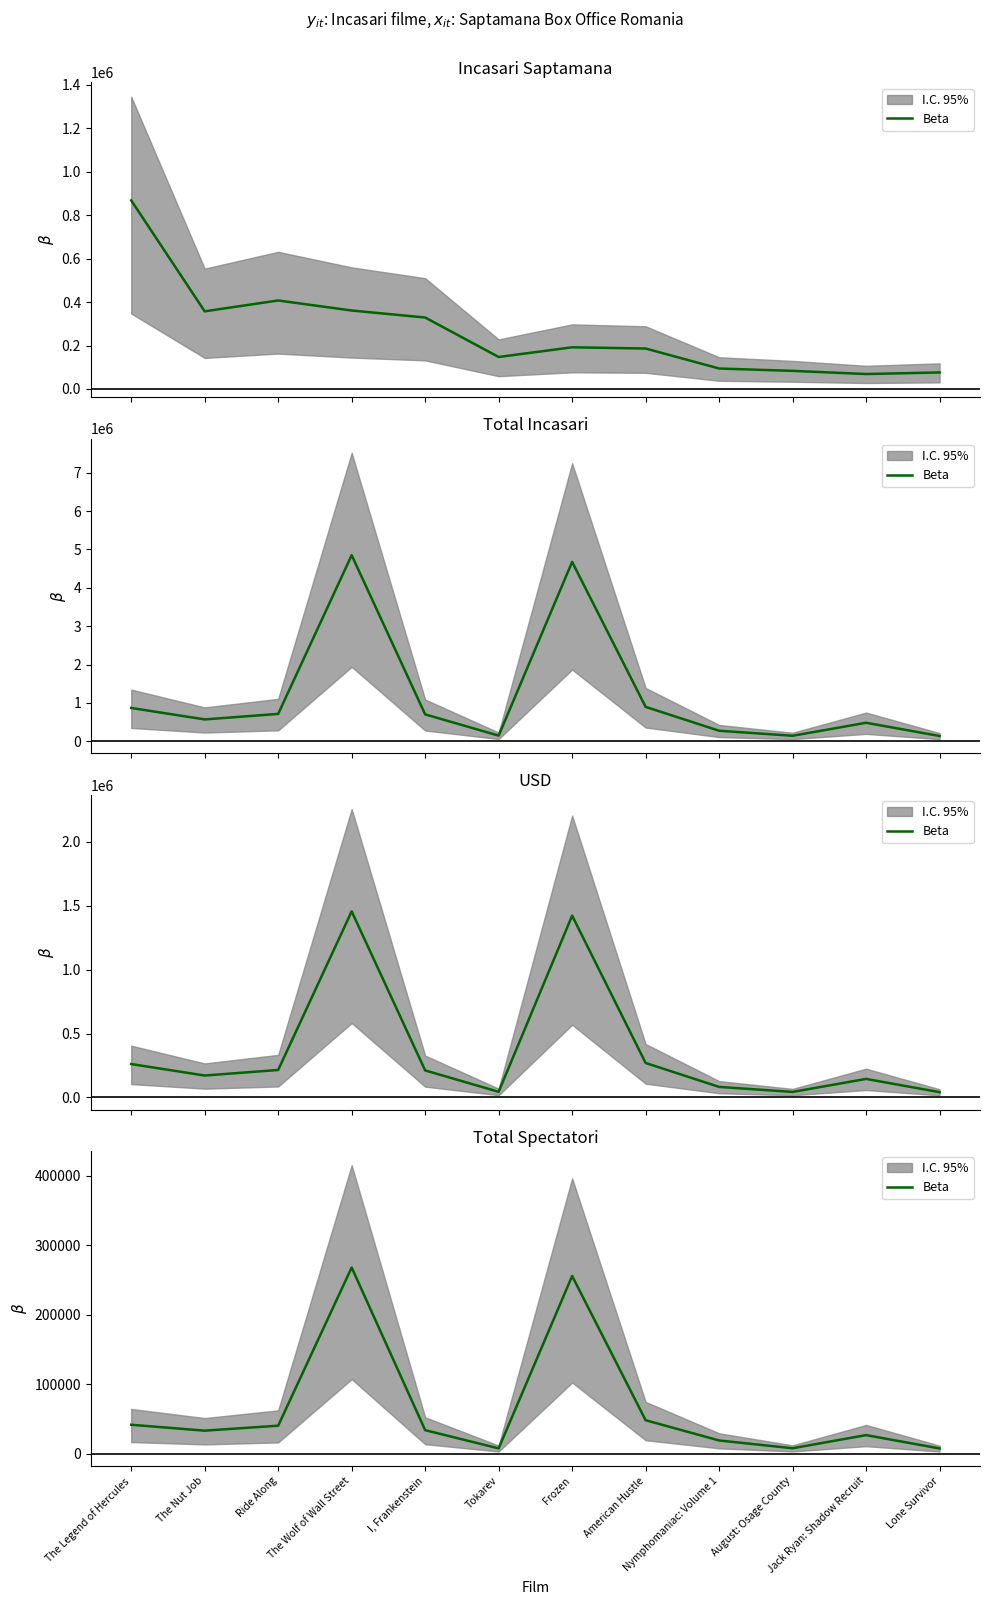

What is the label of the 8th point from the right?

I, Frankenstein